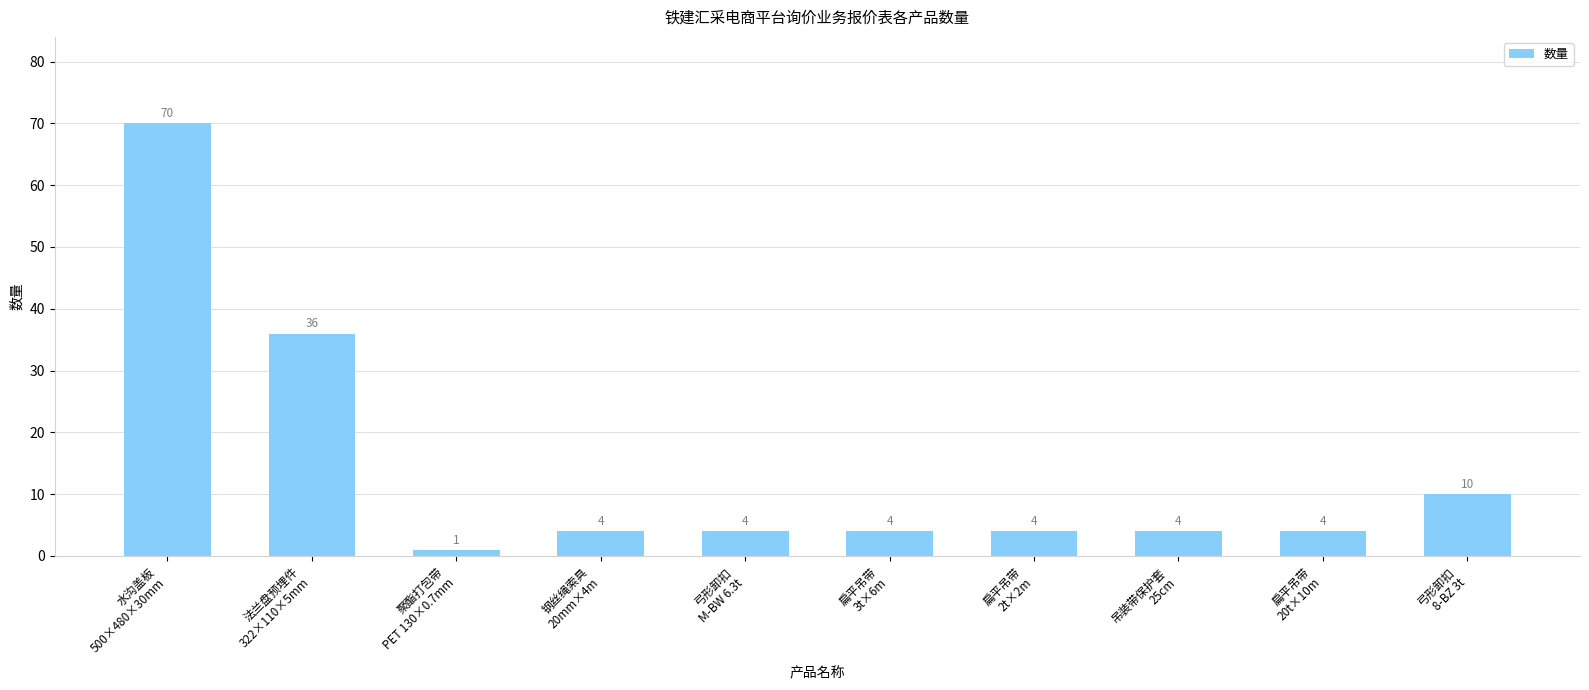

What value does the data have at 弓形卸扣
M-BW 6.3t, to the nearest 5?

5